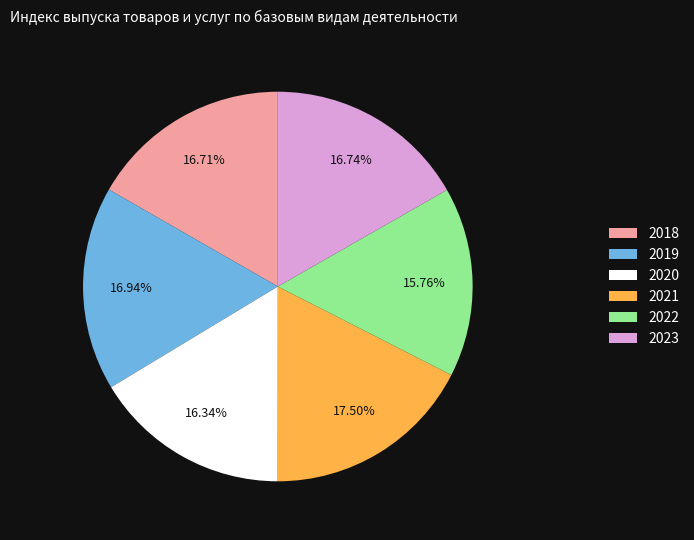

What percentage is the 2020 slice, to the nearest percent?

16%